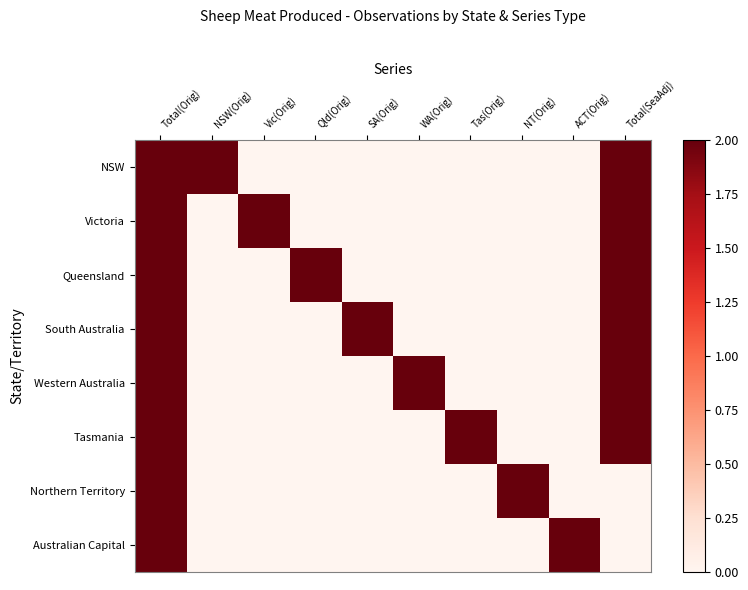

The value of NSW at WA(Orig) is -1. True or false?

False